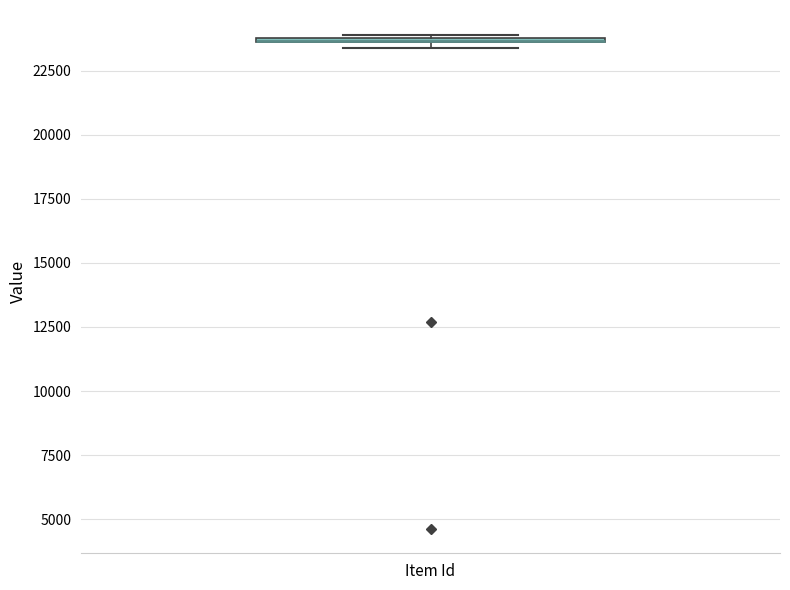

Where is the lower edge of the box for Item Id on the y-axis? The values are not printed on the chart, so give them approximately, as read against the axis.

23500